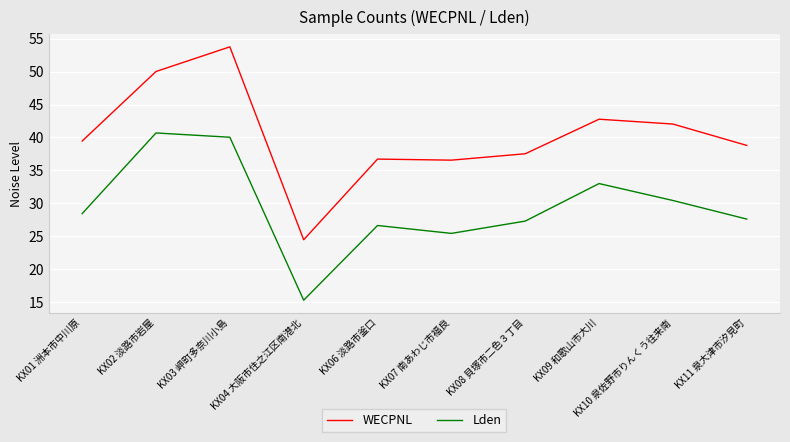

True or false: Lden and WECPNL intersect in this chart.

False